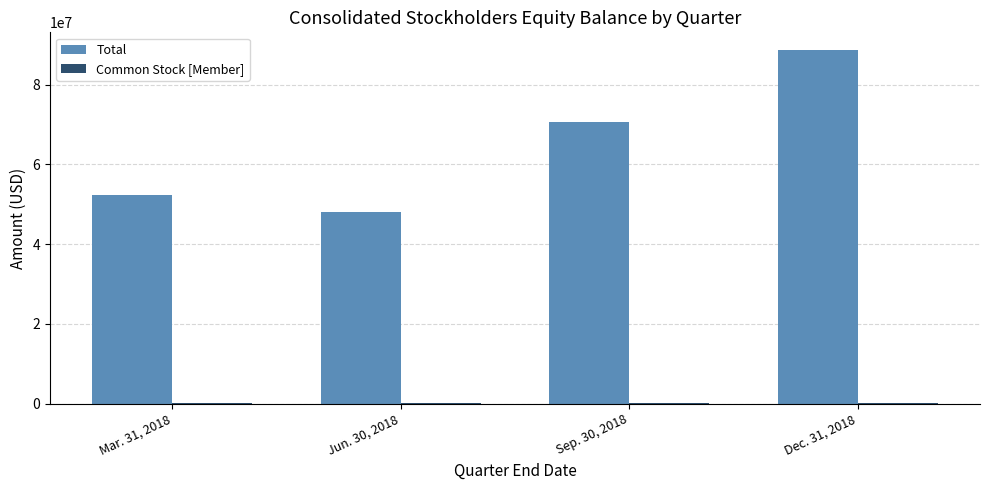

Which series changed the most between Mar. 31, 2018 and Sep. 30, 2018?

Total